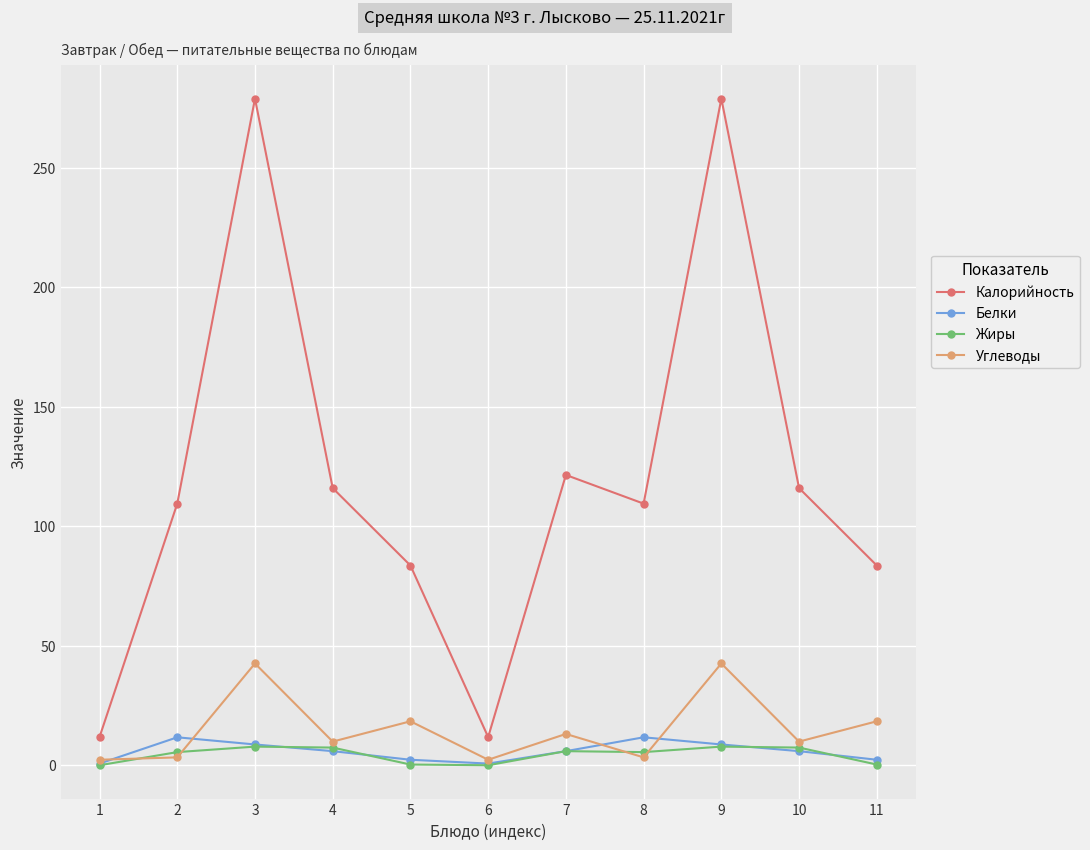

What is the maximum value shown in the chart?

279.0